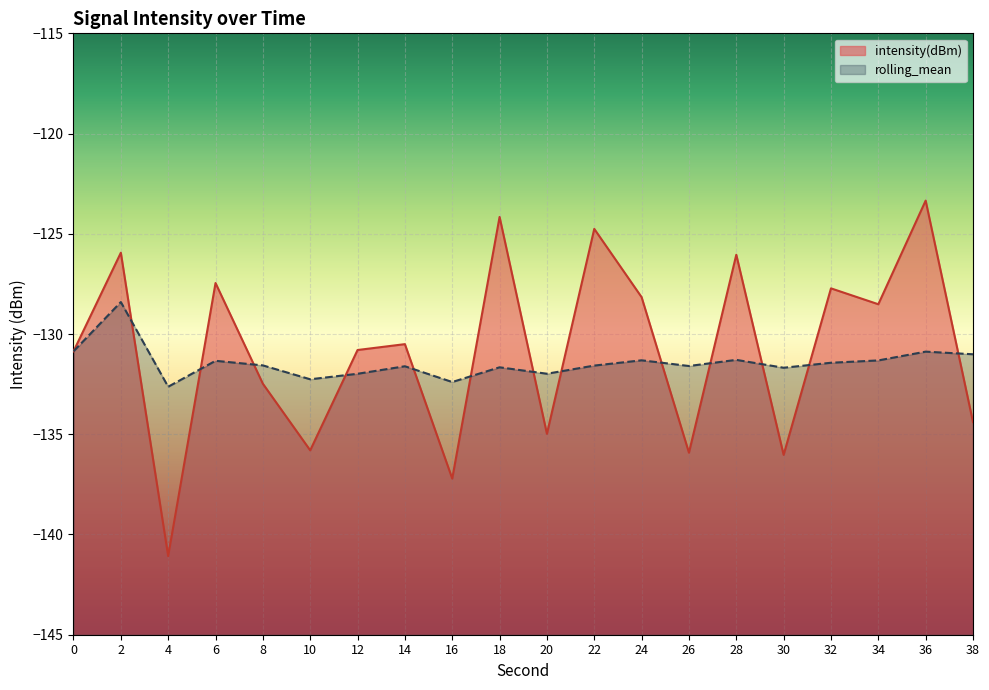

Where does the intensity(dBm) series first go above -130?

2